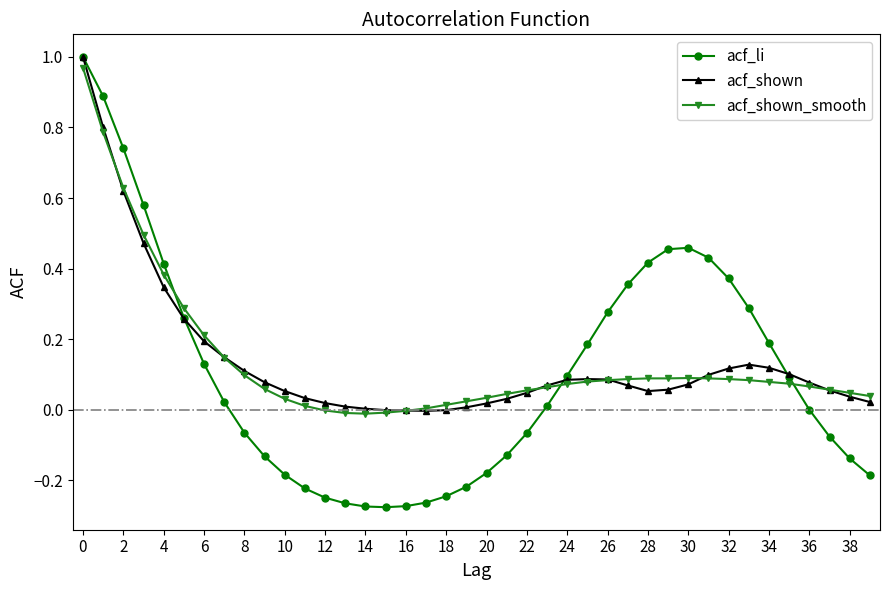

How many intersections are there between acf_shown_smooth and acf_shown?

7